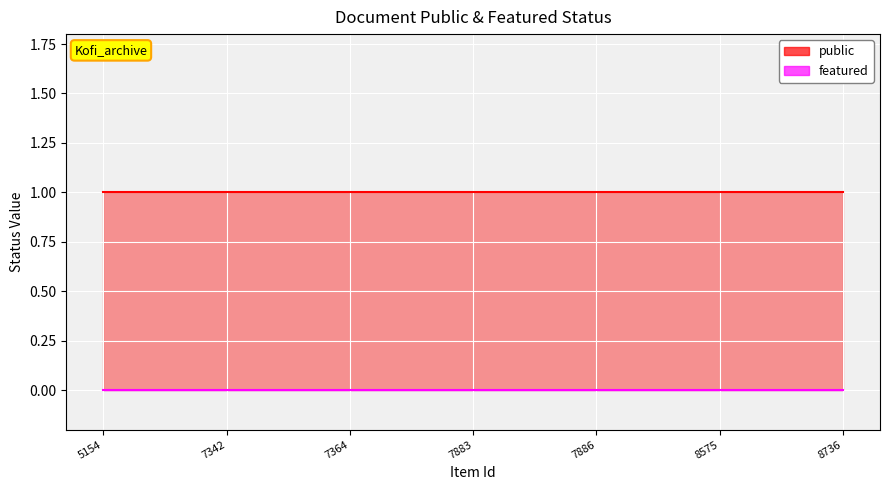

Which category has the lowest value in the featured series?

5154